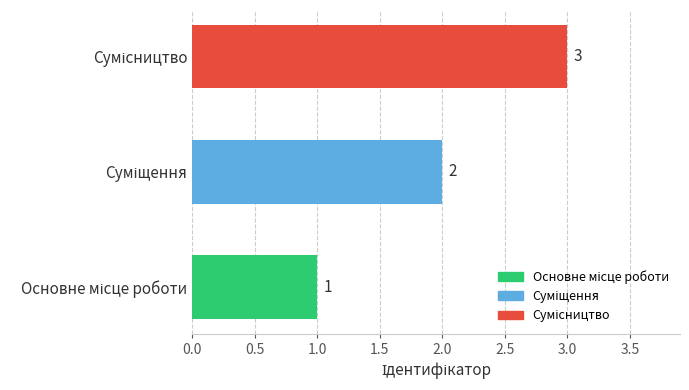

What is the maximum value shown in the chart?

3